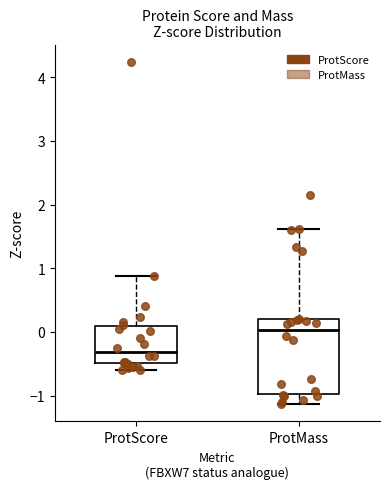

Reading left to right, transcribe this box plot: for each box, give where its median line is, the range the box spans, and where its two whiskers end, as read against the y-axis. The values are not printed on the chart, so give them approximately, as read against the axis.

ProtScore: median -0.3, box -0.5 to 0.1, whiskers -0.6 to 0.9
ProtMass: median 0.0, box -1.0 to 0.2, whiskers -1.1 to 1.6